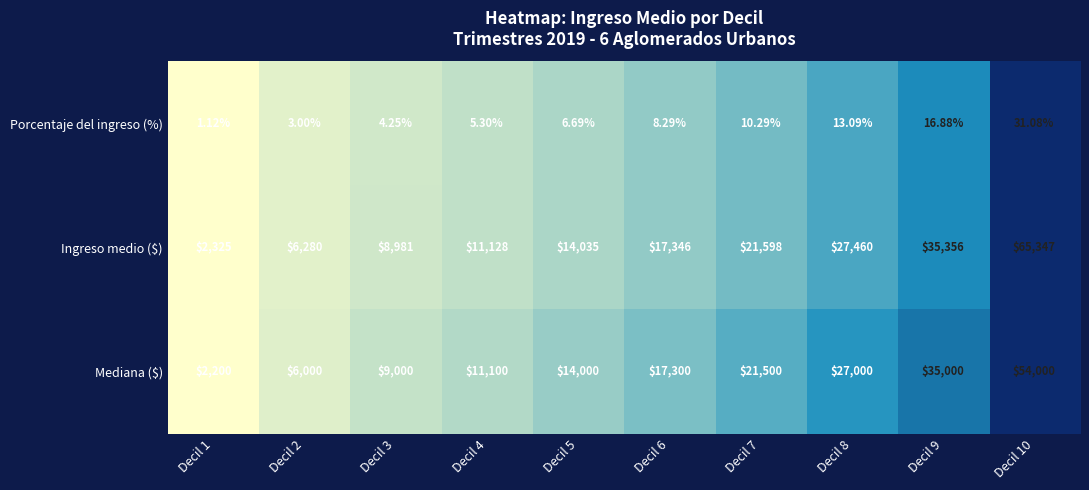

Is the value of Ingreso medio ($) at Decil 2 greater than the value of Porcentaje del ingreso (%) at Decil 3?

Yes